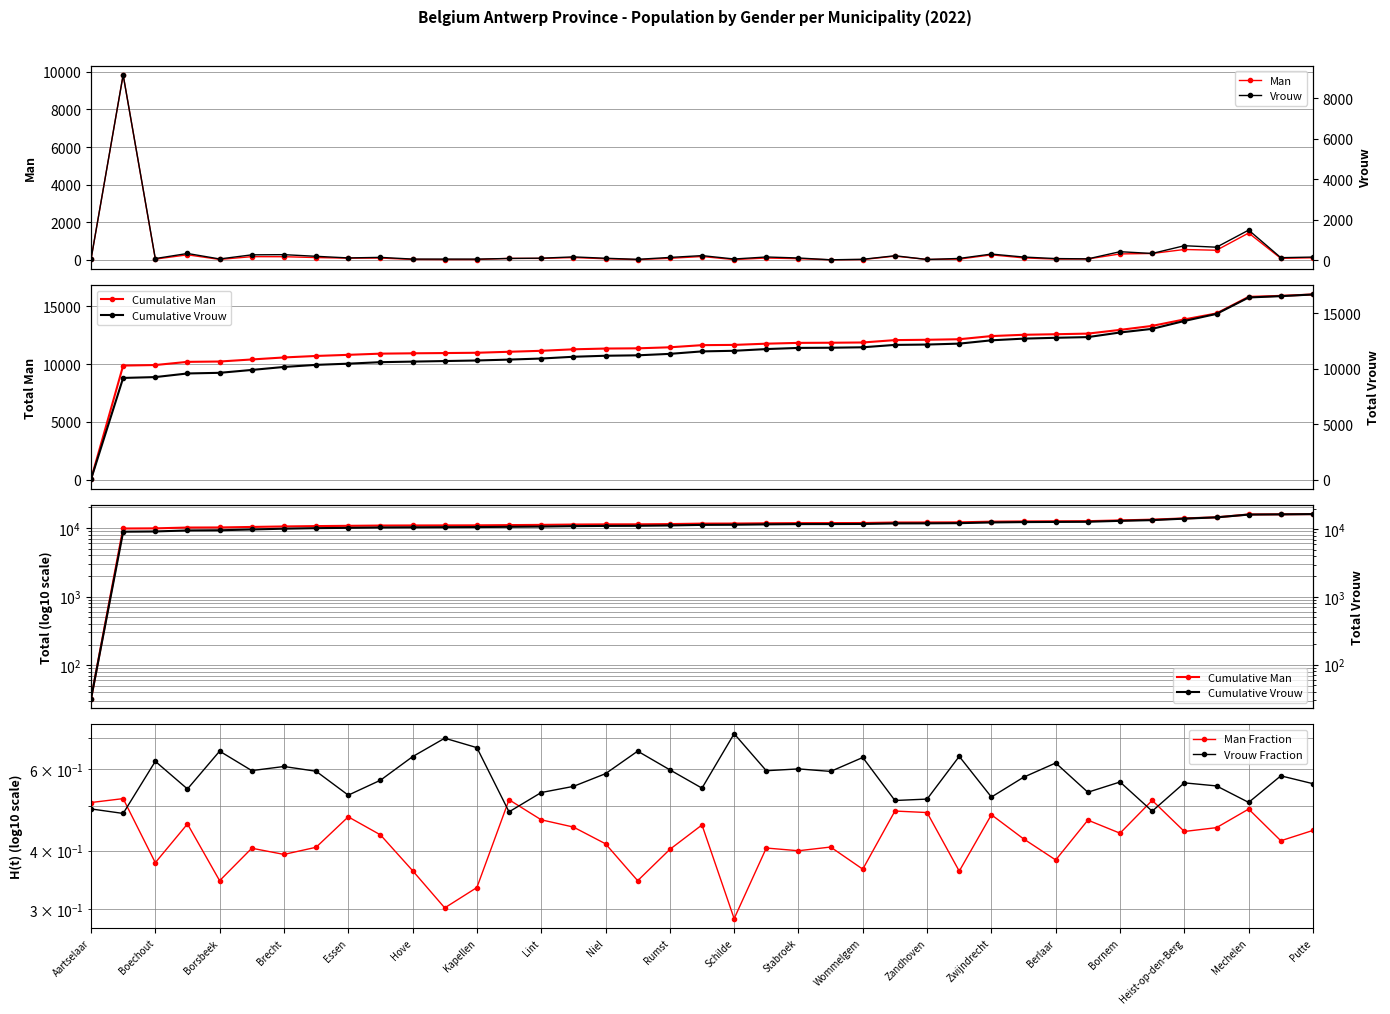

True or false: Vrouw Fraction has more than 1 interior local peaks.

True